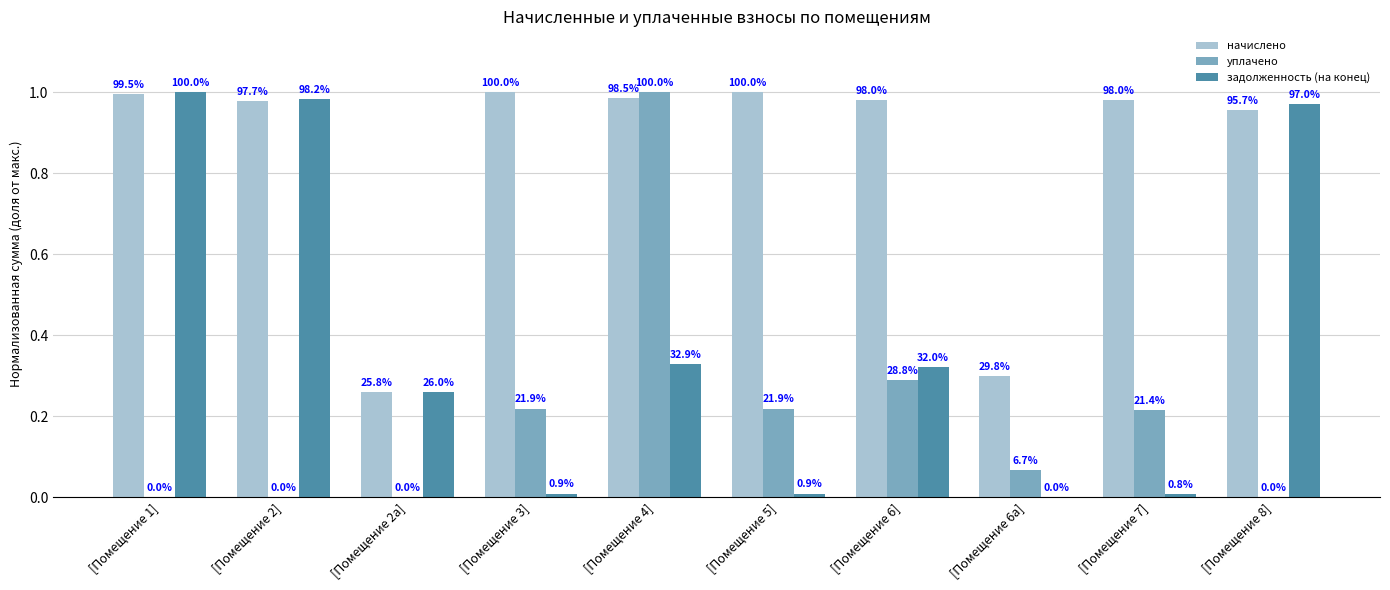

What is the spread (max minus min) of values at [Помещение 7]?

1.0